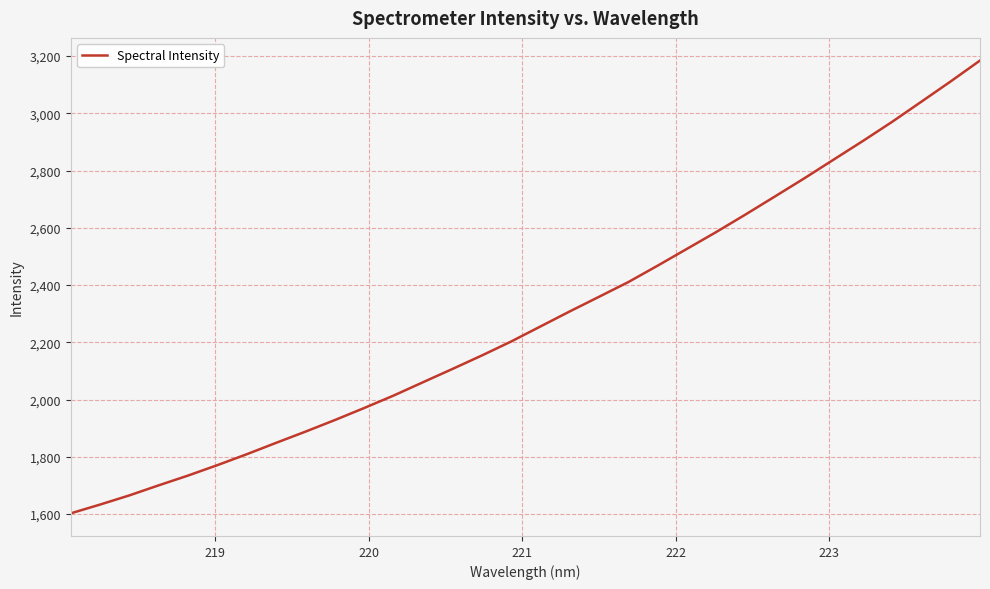

What is the minimum value shown in the chart?

1602.4